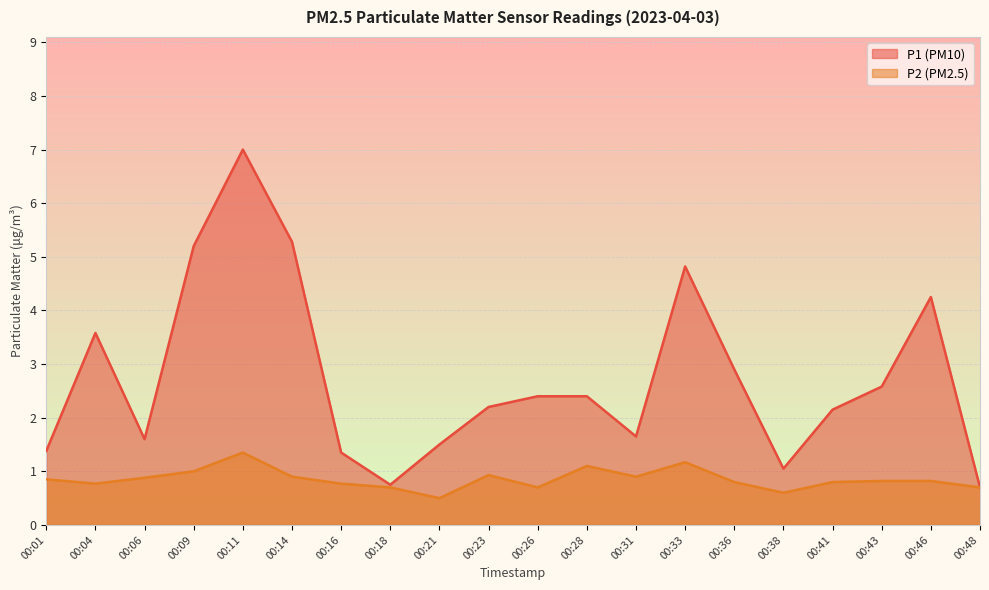

What is the total value across all series at 00:04?

4.3